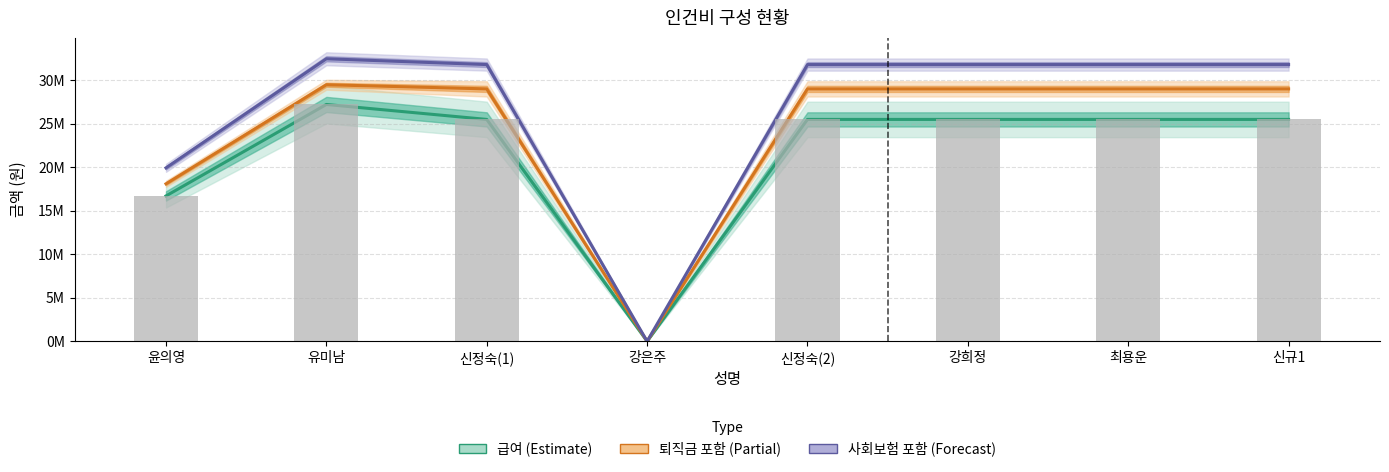

Which series has the widest spread of values?

사회보험 포함 (Forecast)